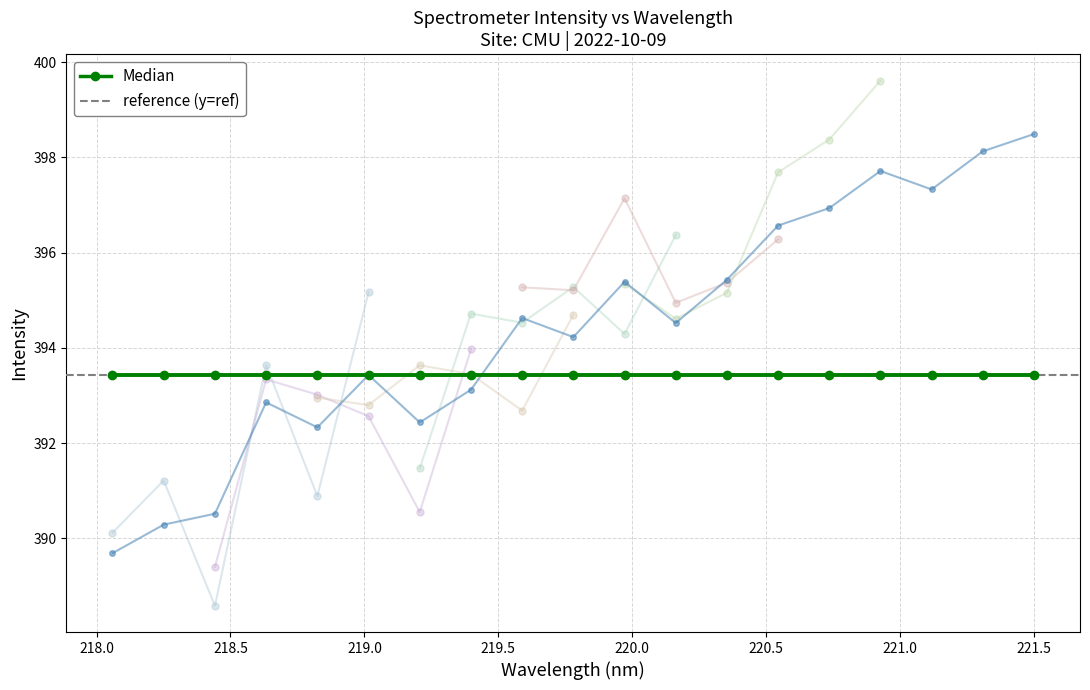

How many points are lower than both their immediate neighbors (excluding endpoints)?

5